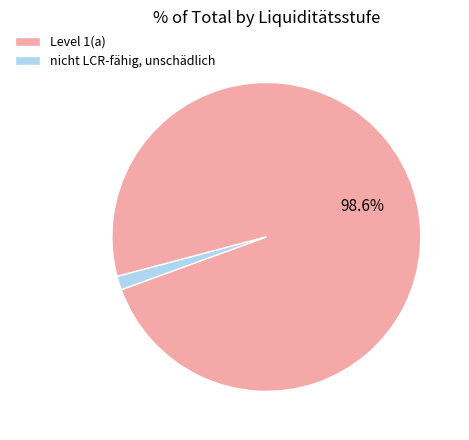

Is it true that Level 1(a) is 91% of the pie?

False